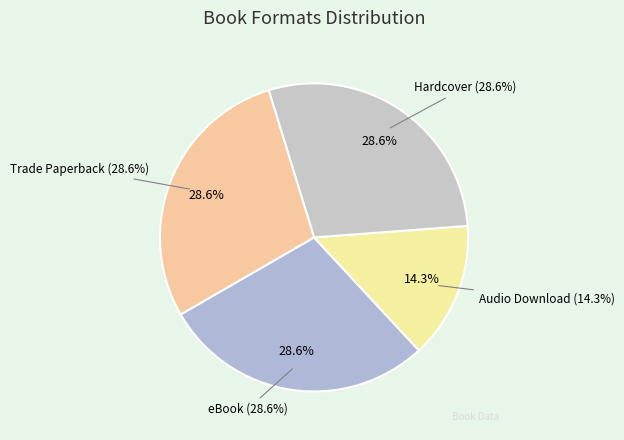

Do eBook and Audio Download together represent more than half of the pie?

No